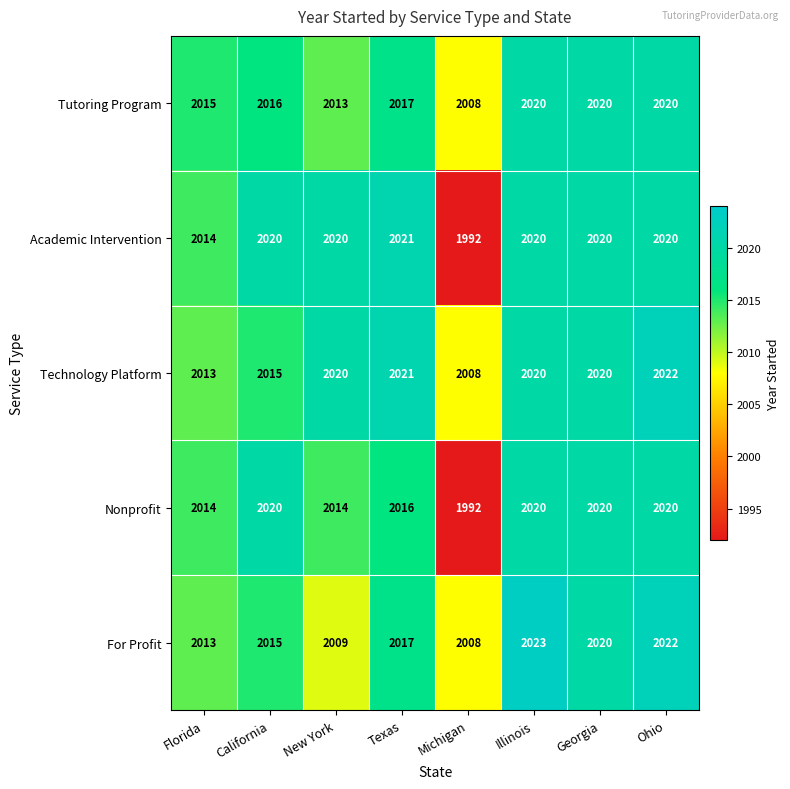

Which series has the widest spread of values?

Academic Intervention